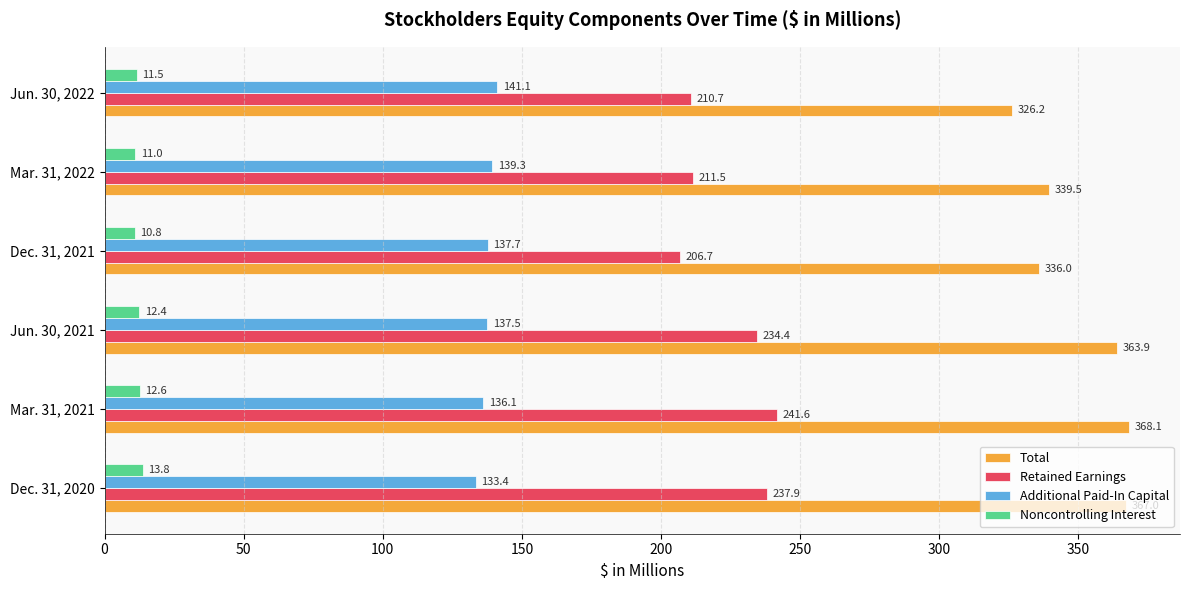

Which category has the highest value across all series?

Mar. 31, 2021